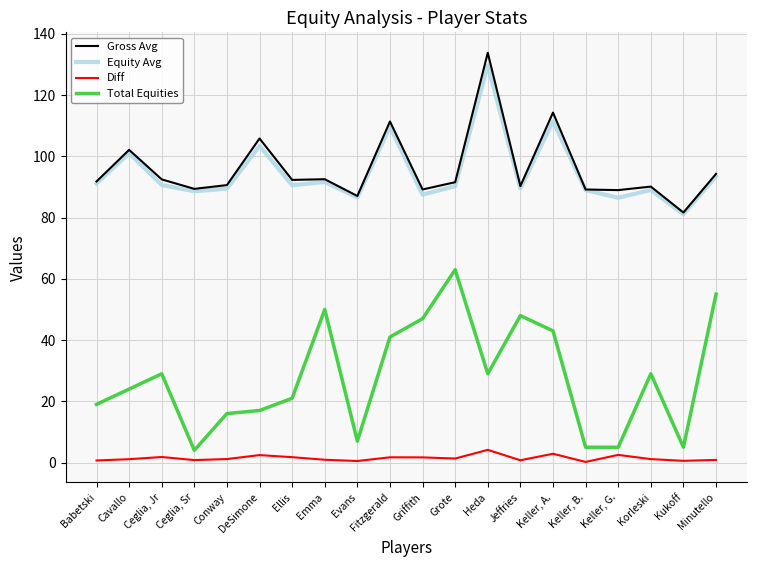

What is the difference between the second highest and minimum values in the Gross Avg series?

32.7